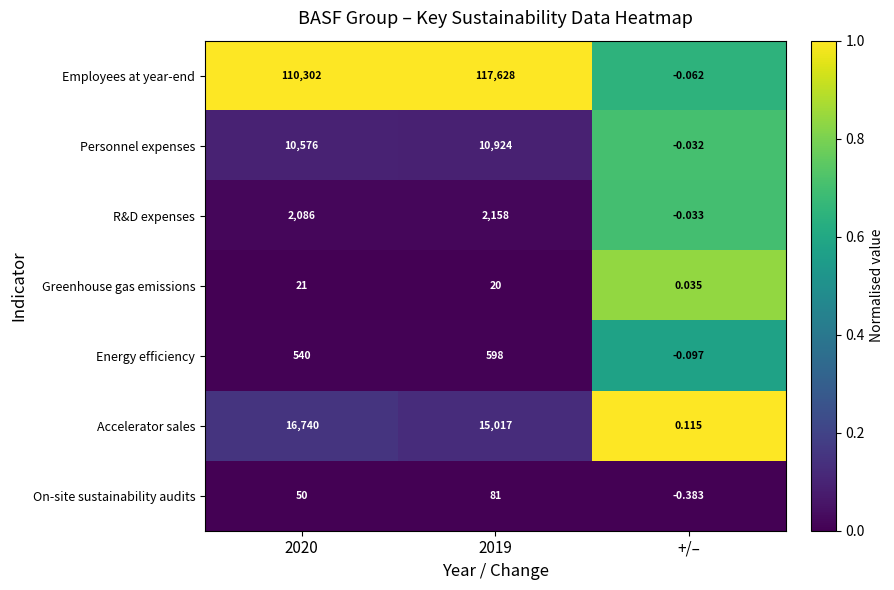

Which series has the largest total across all categories?

Employees at year-end